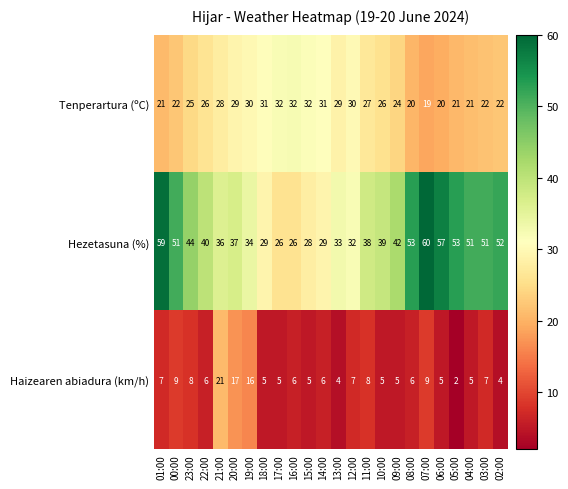

Which series changed the most between 16:00 and 03:00?

Hezetasuna (%)